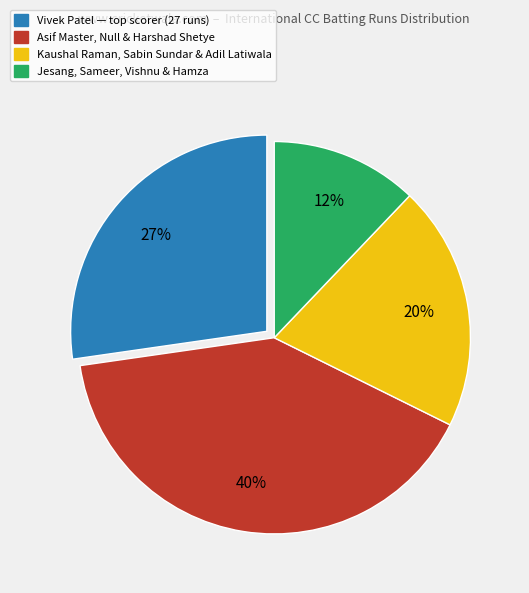

To the nearest percent, what is the difference between the largest and smallest slice percentages?

28%